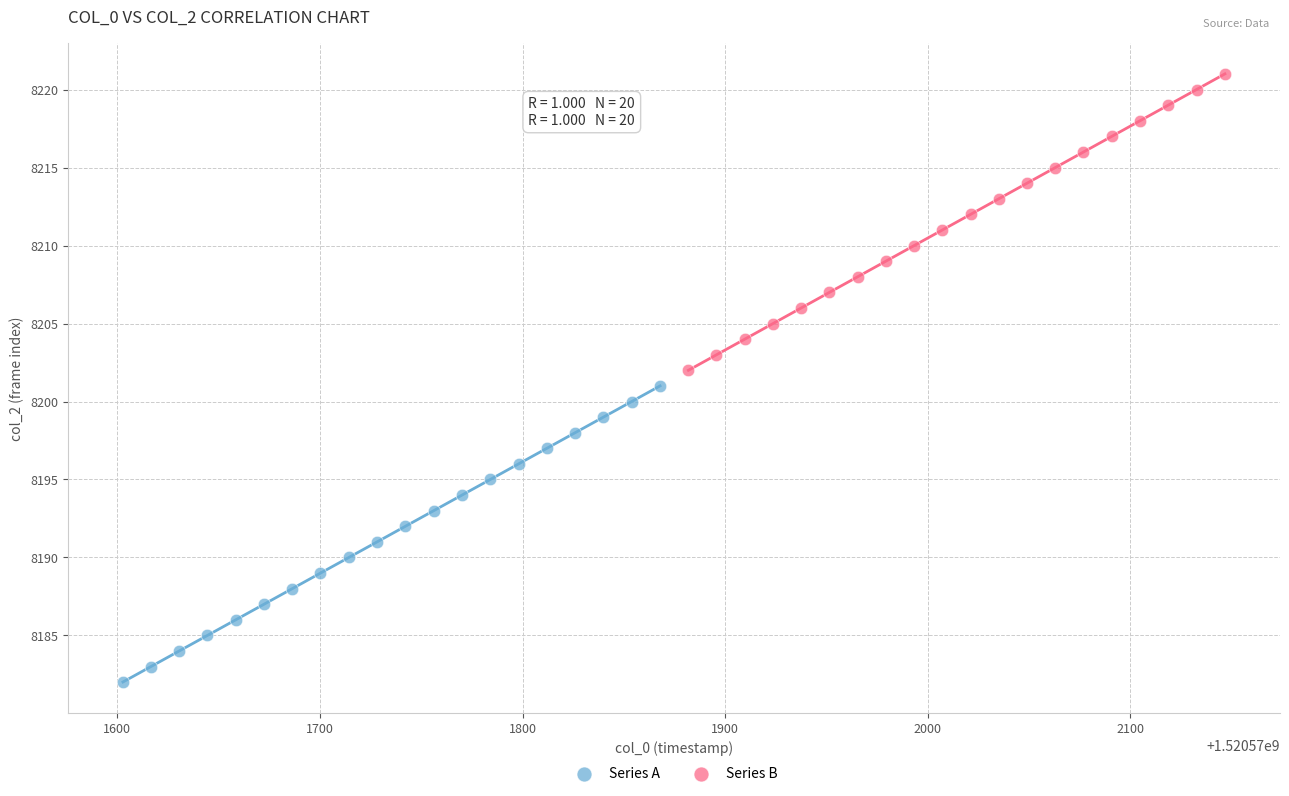

Which series contains the lowest Y value?

Series A